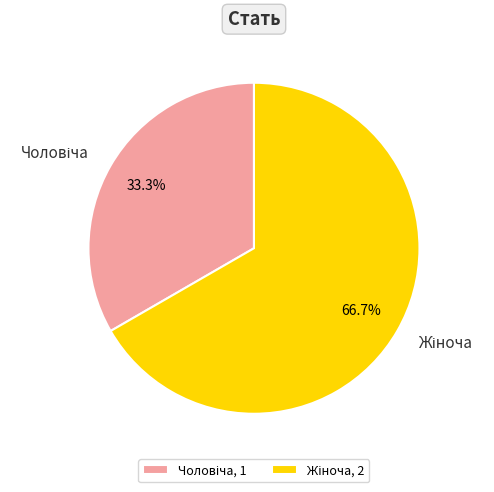

Does any single category account for the majority?

Yes